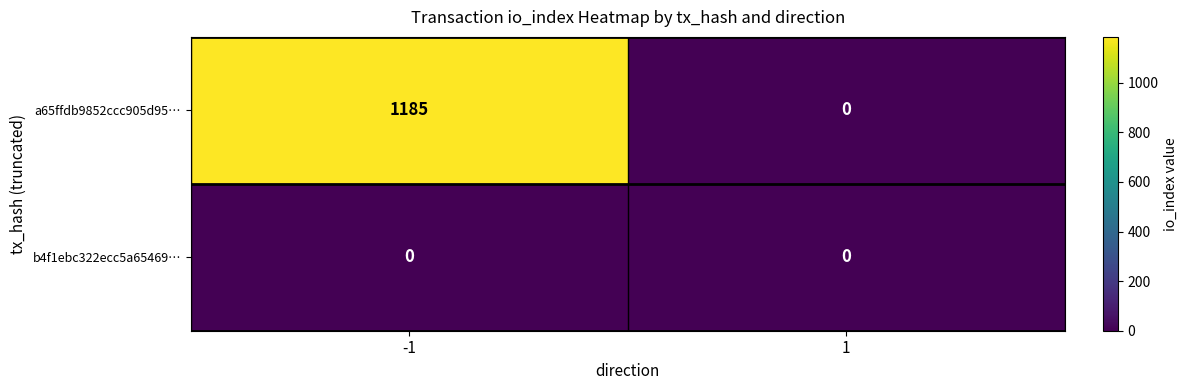

Rank the series at -1 from lowest to highest value.

b4f1ebc322ecc5a65469…, a65ffdb9852ccc905d95…